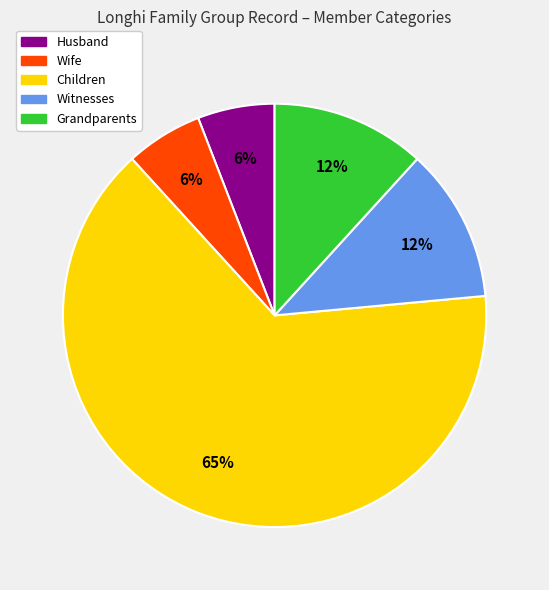

Is it true that Grandparents is 1% of the pie?

False